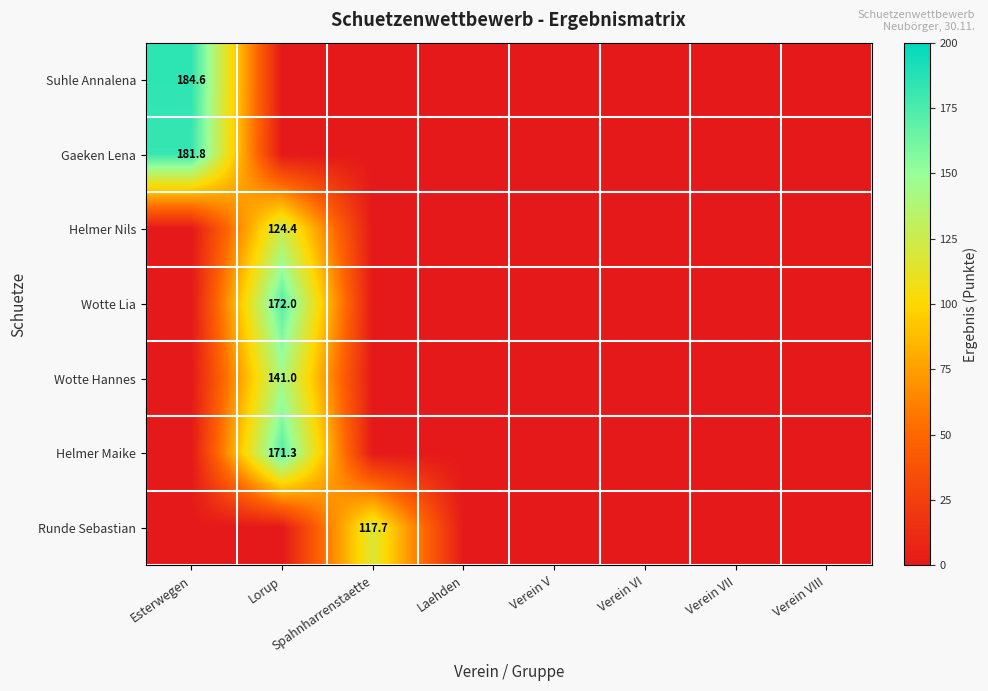

Which category has the highest value across all series?

Esterwegen